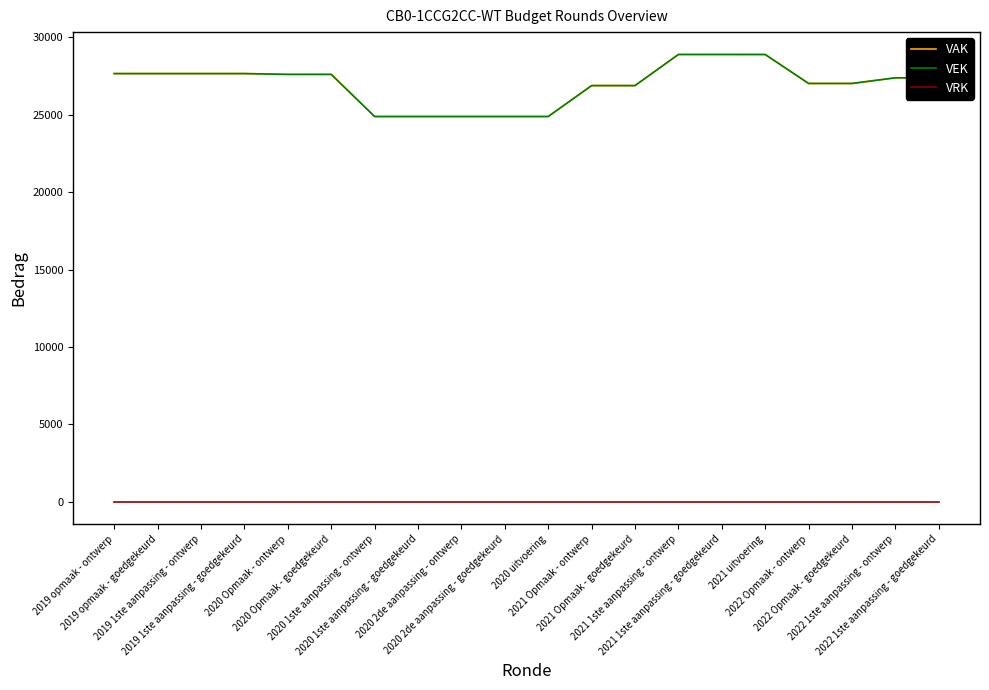

Is this an area chart (filled region under the line)?

No